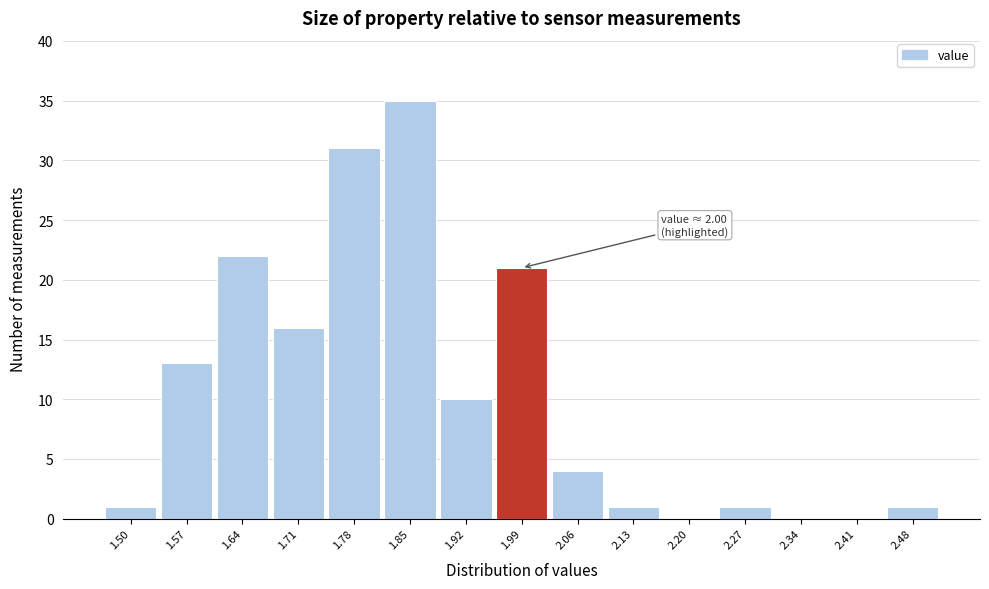

Reading left to right, extract all data points from this chart.

1.50=1	1.57=13	1.64=22	1.71=16	1.78=31	1.85=35	1.92=10	1.99=21	2.06=4	2.13=1	2.20=0	2.27=1	2.34=0	2.41=0	2.48=1